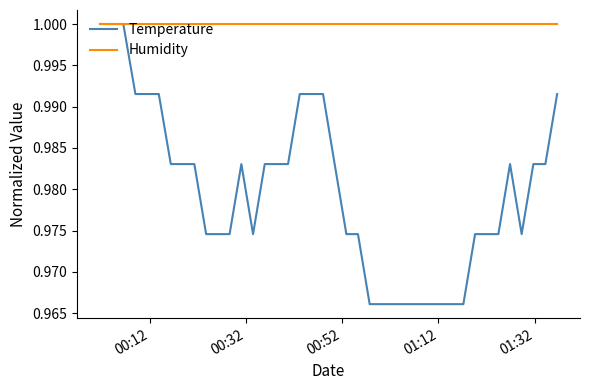

Which series has the largest total across all categories?

Humidity